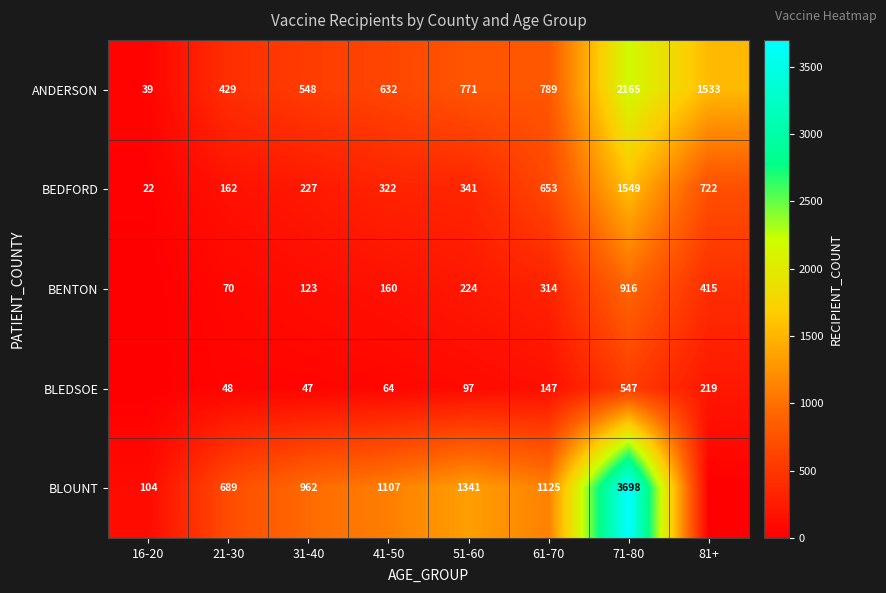

At 21-30, list the series in order from largest to smallest.

BLOUNT, ANDERSON, BEDFORD, BENTON, BLEDSOE